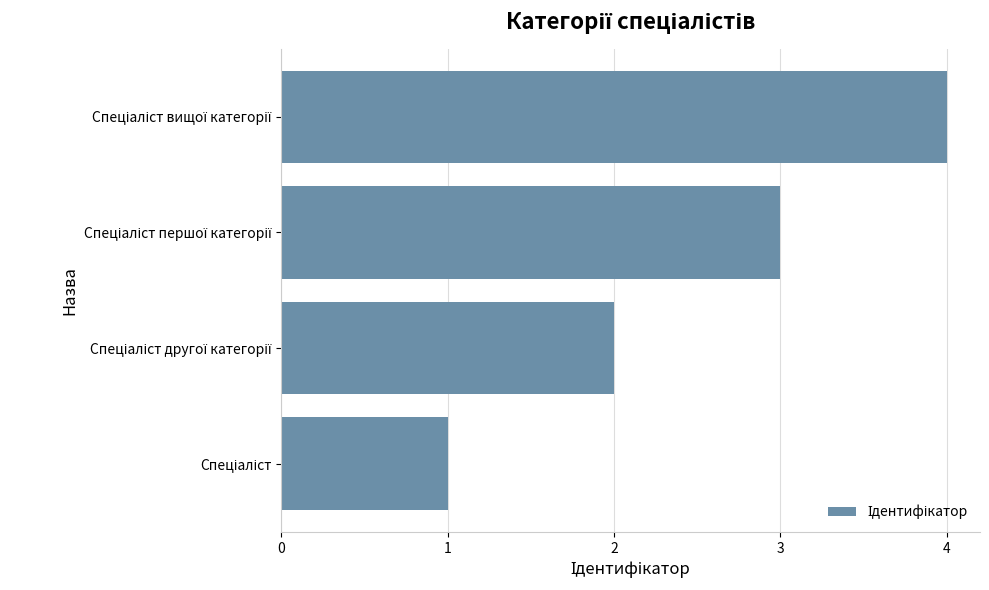

What is the greatest value displayed?

4